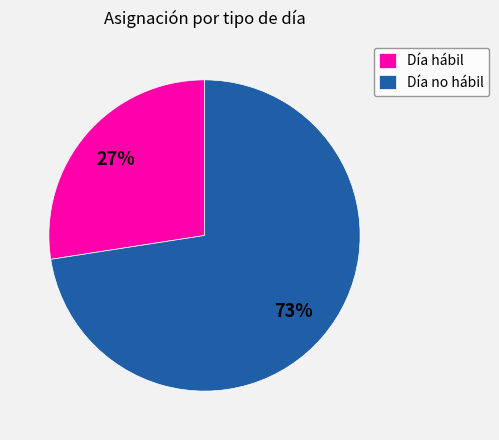

To the nearest percent, what is the combined percentage of Día hábil and Día no hábil?

100%